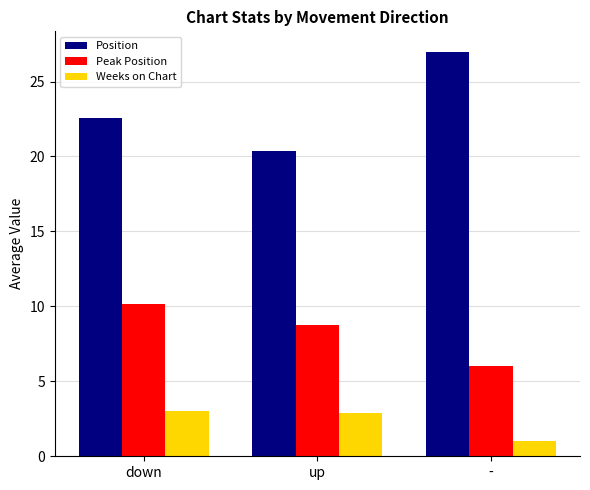

The value of Peak Position at up is 8.8. True or false?

True